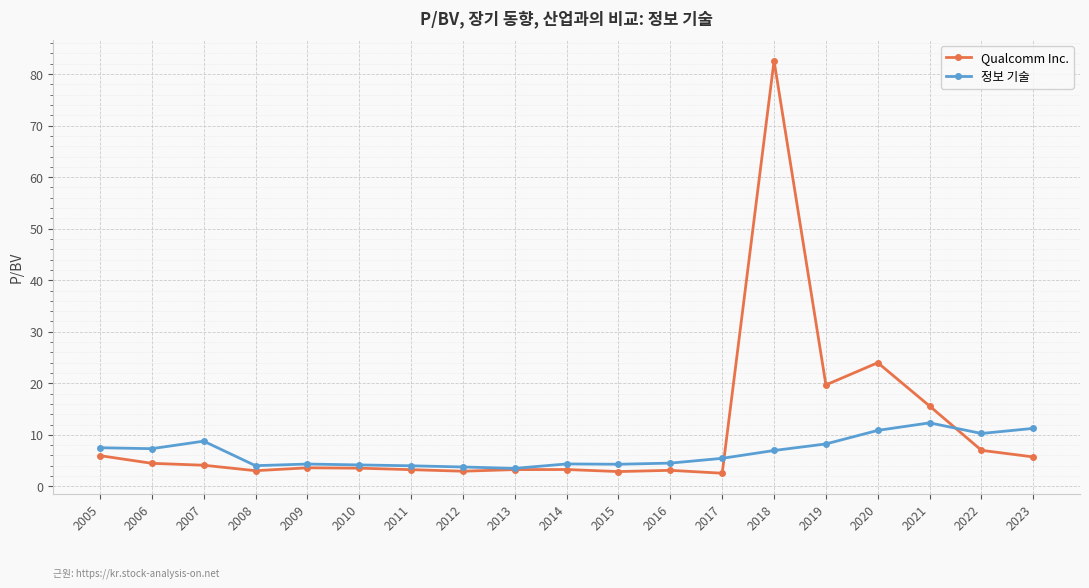

What is the value of the 정보 기술 point at the 15th from the left?

8.2